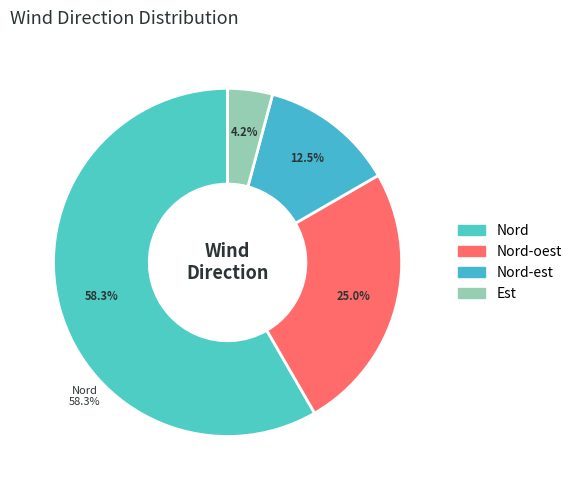

To the nearest percent, what is the average slice percentage?

25%